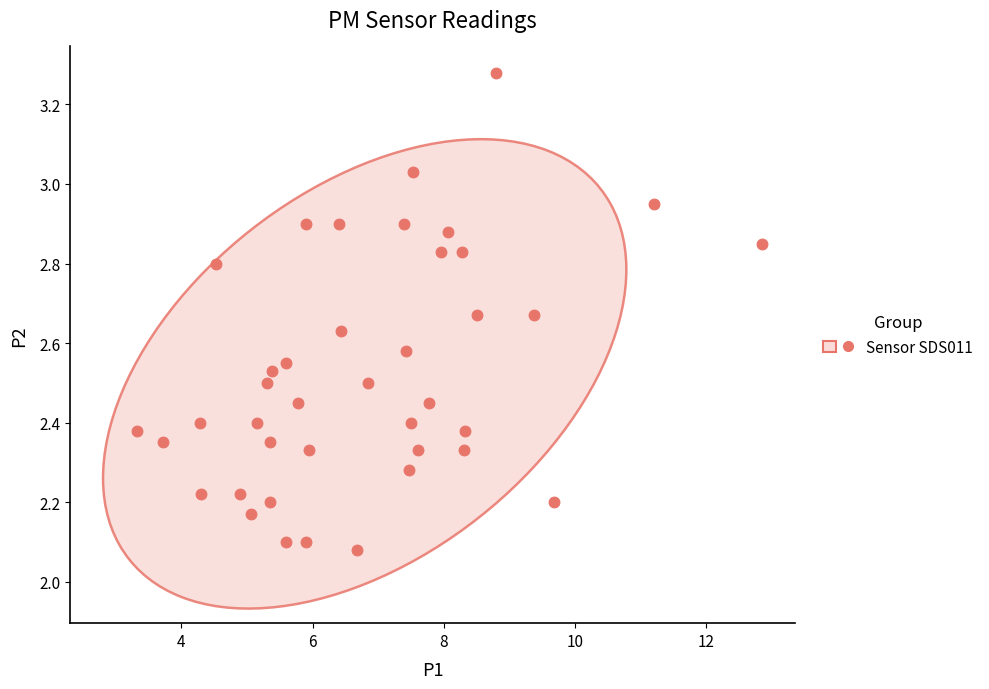

What is the range of X values (max minus min)?

9.5